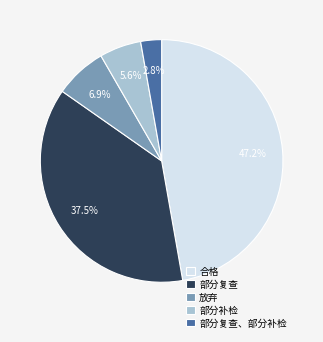

What portion of the pie excludes 部分补检?

94.4%